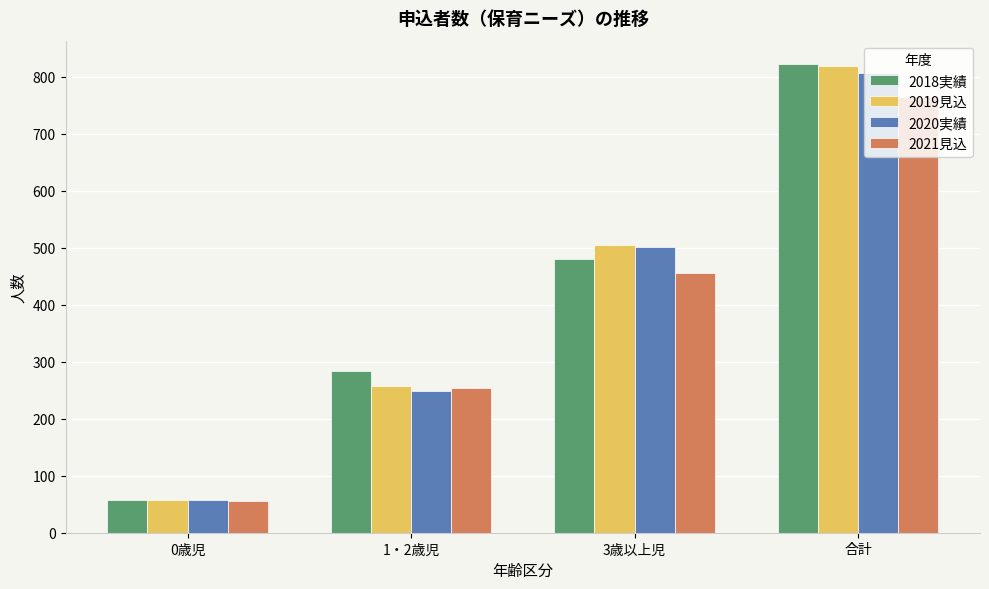

What are all the series names shown in the legend?

2018実績, 2019見込, 2020実績, 2021見込